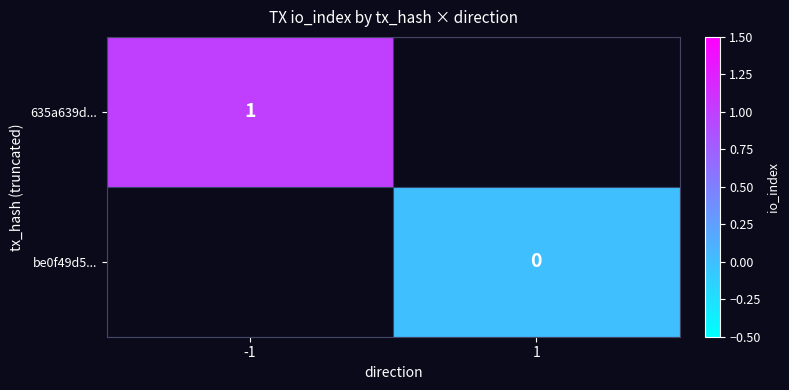

The value of 635a639d... at -1 is 2. True or false?

False